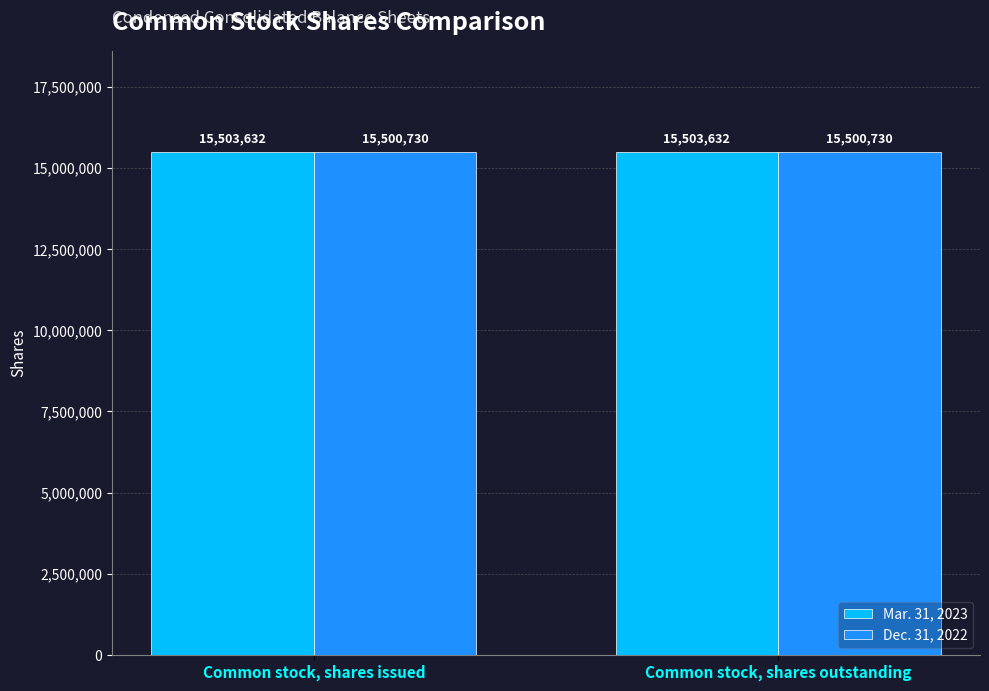

How many groups of bars are there?

2